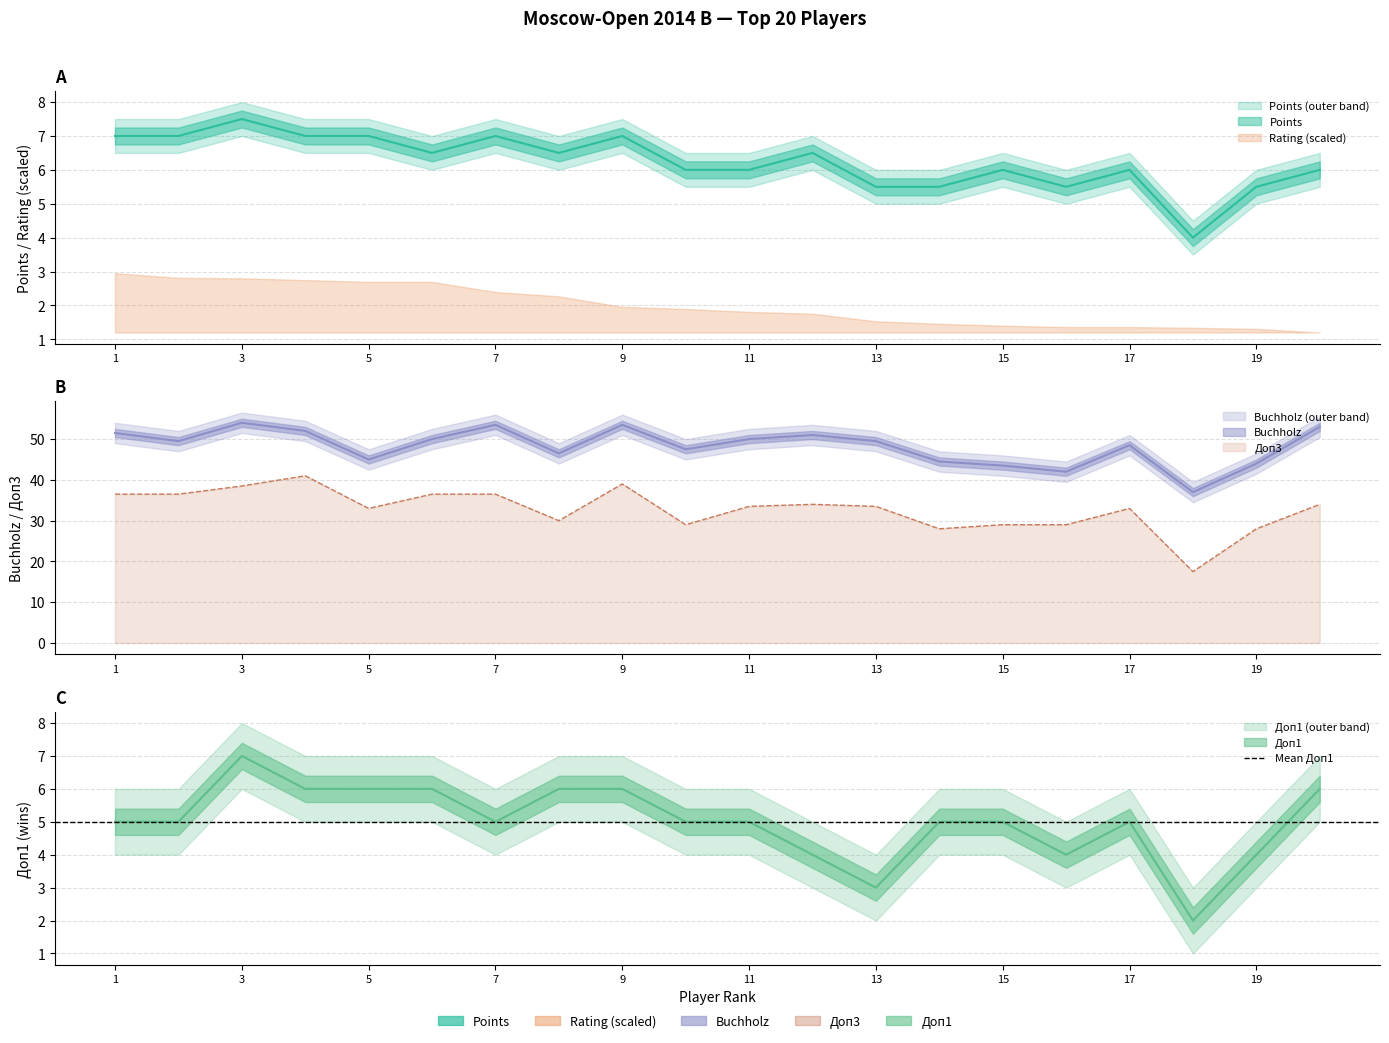

How many data points in Buchholz are above 49?

11